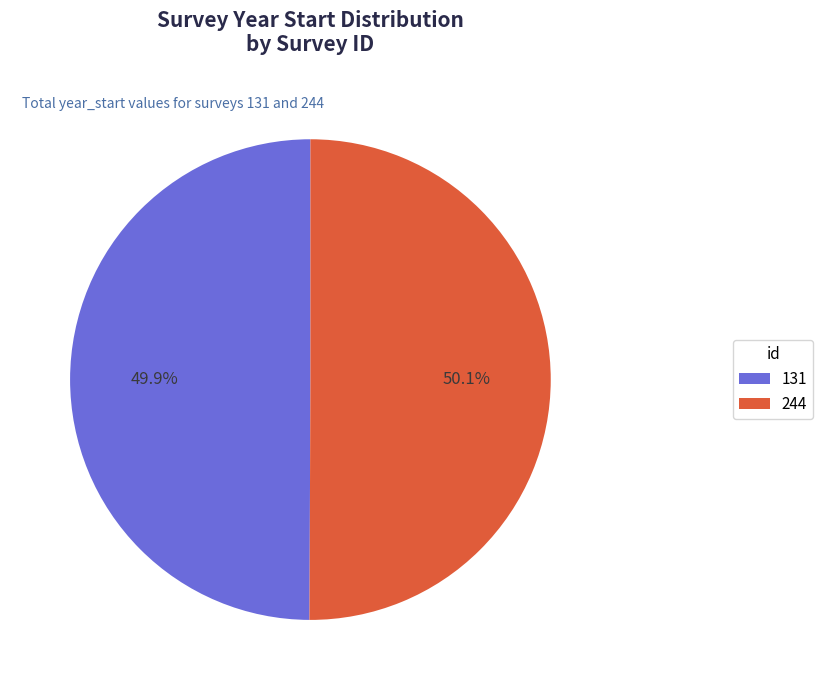

Is it true that 131 is 50% of the pie?

True